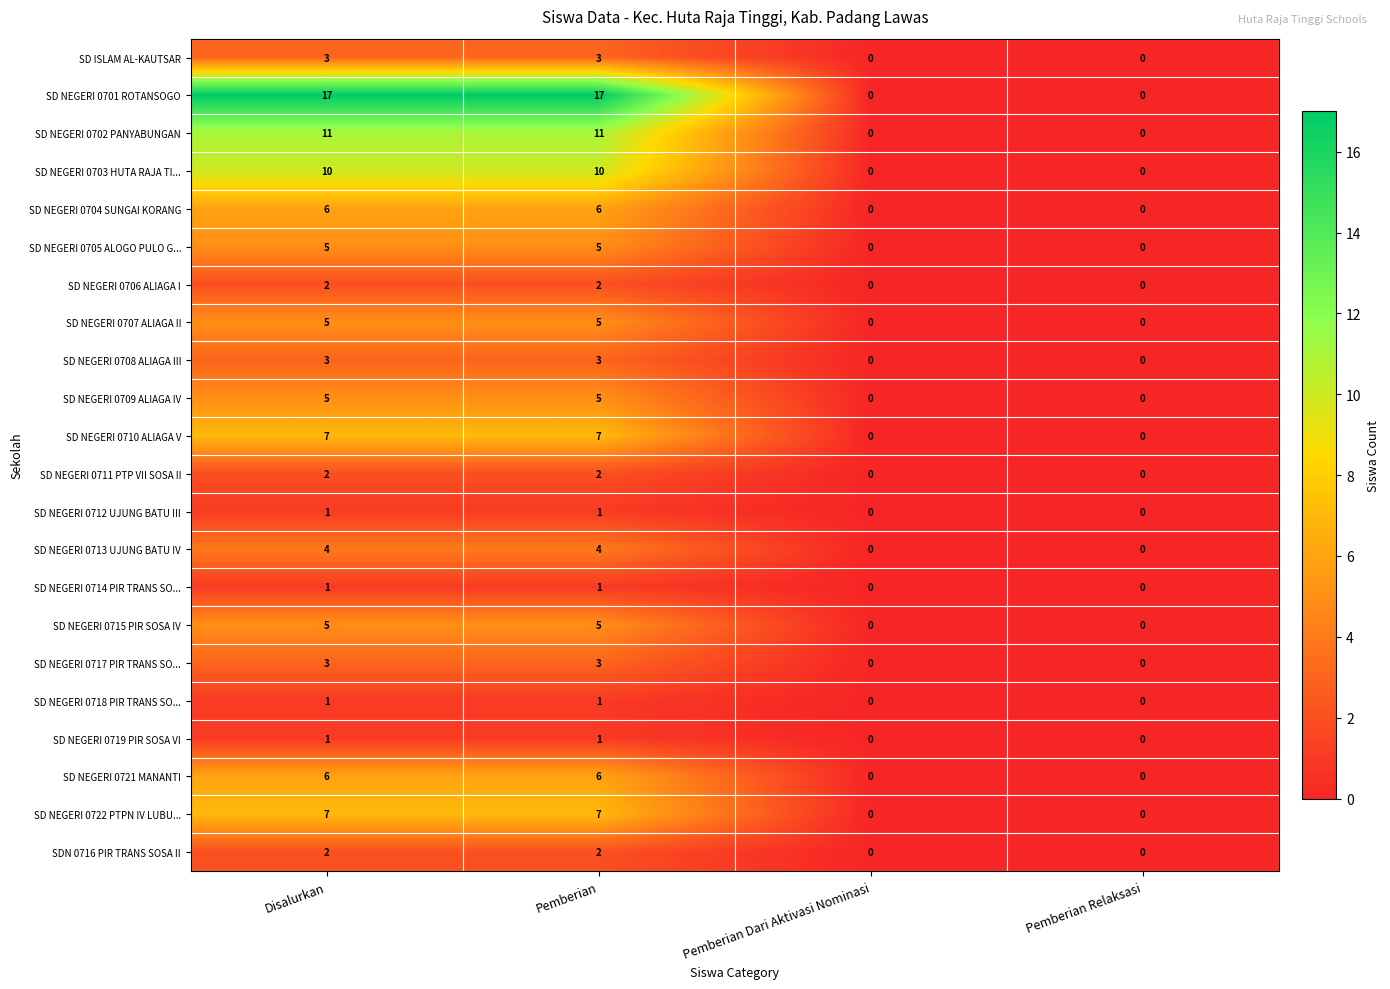

How many data points does each series have?

4